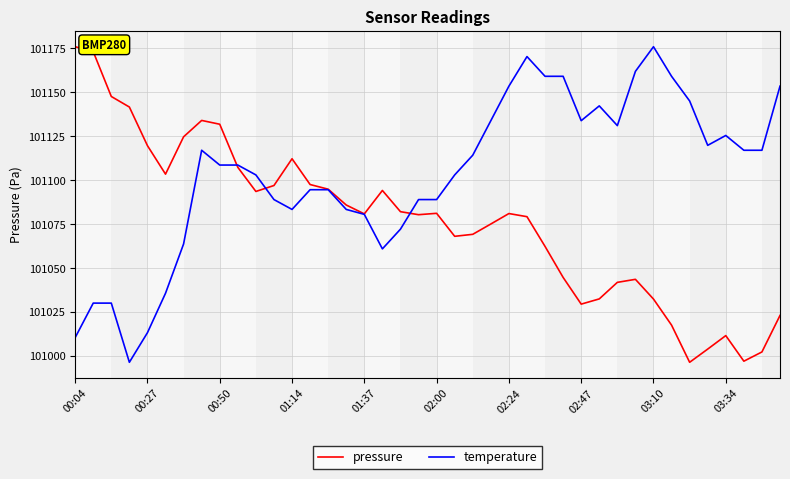

Rank the series by their average value, from highest to lowest.

temperature, pressure